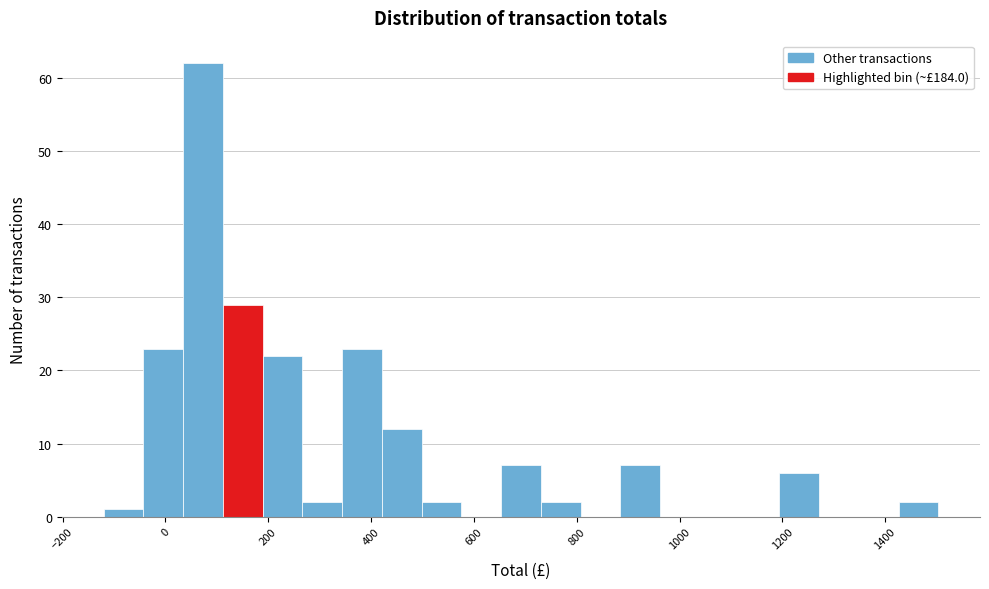

Around what value on the x-axis is the tallest bar? Give the approximate position of its centre, as read against the axis.

80